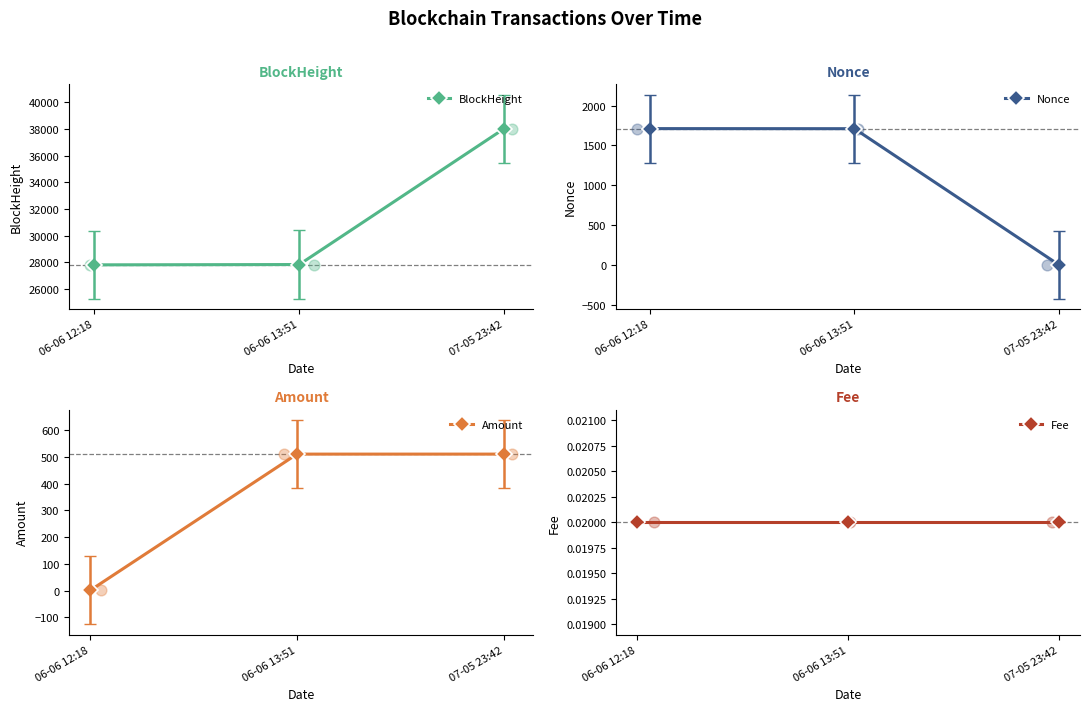

Which series has the largest Y range (max minus min)?

BlockHeight